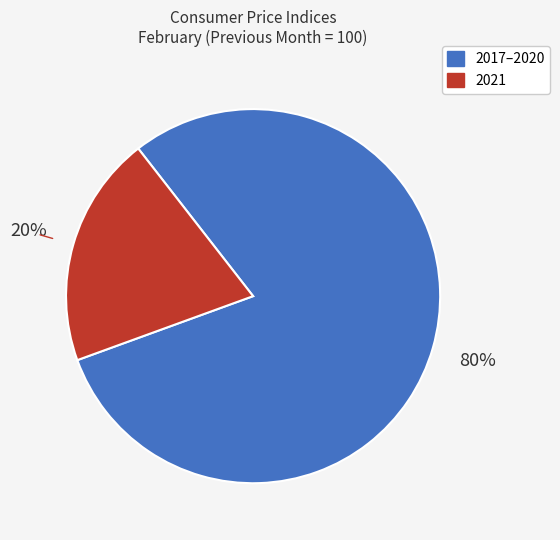

Does any single category account for the majority?

Yes